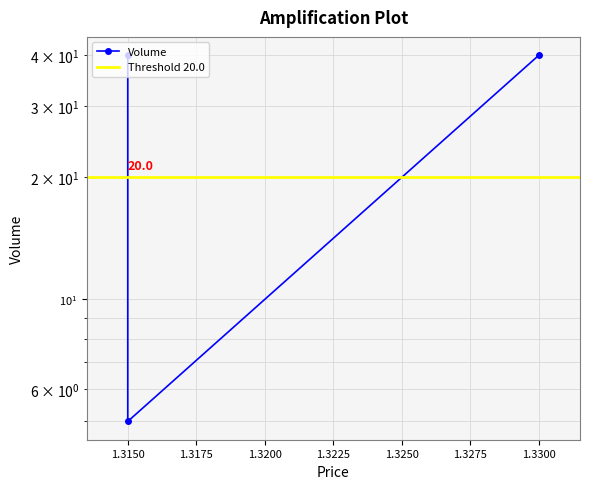

The value at 1.315 is 8. True or false?

False